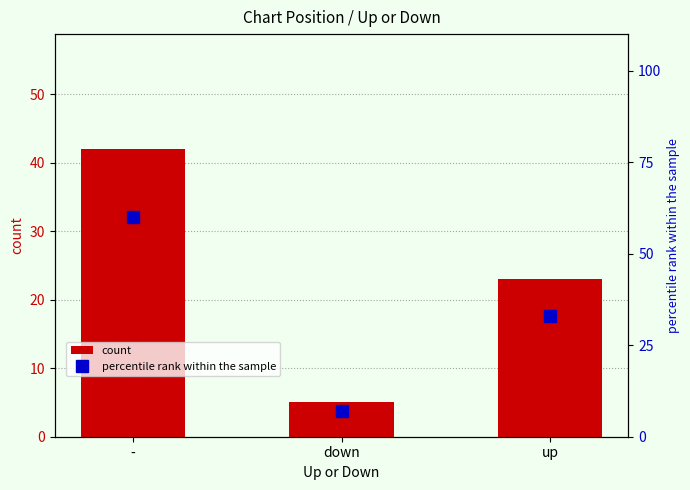

What is the sum of the percentile rank within the sample values at - and down?

67